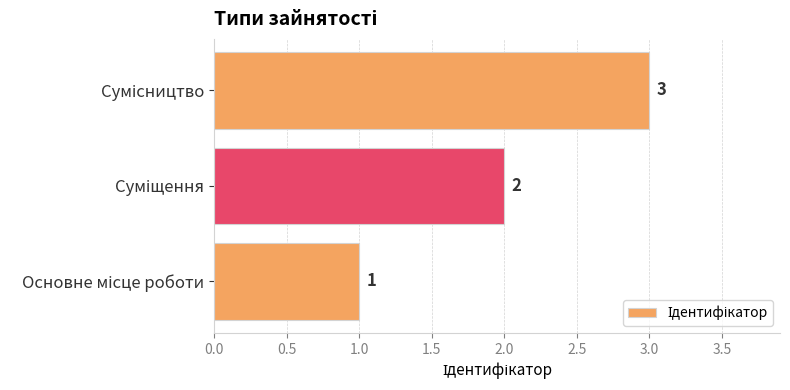

What is the sum of all values?

6